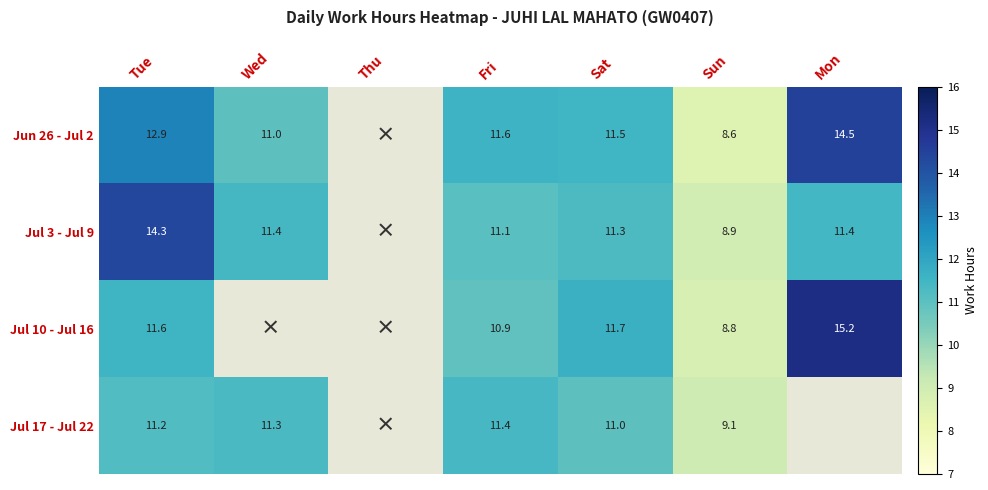

How many series are shown in this chart?

4